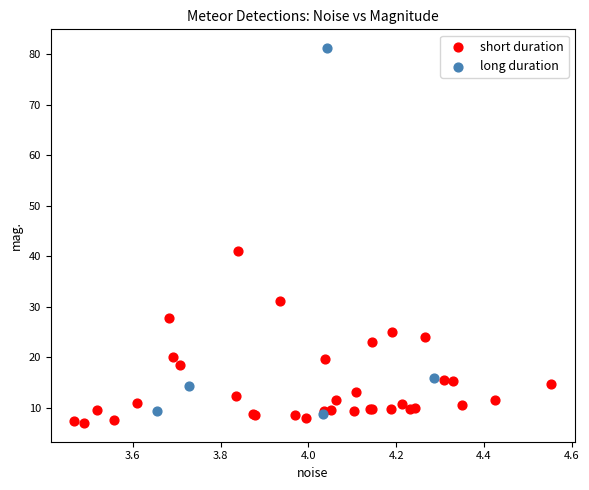

Which series has the largest Y range (max minus min)?

long duration